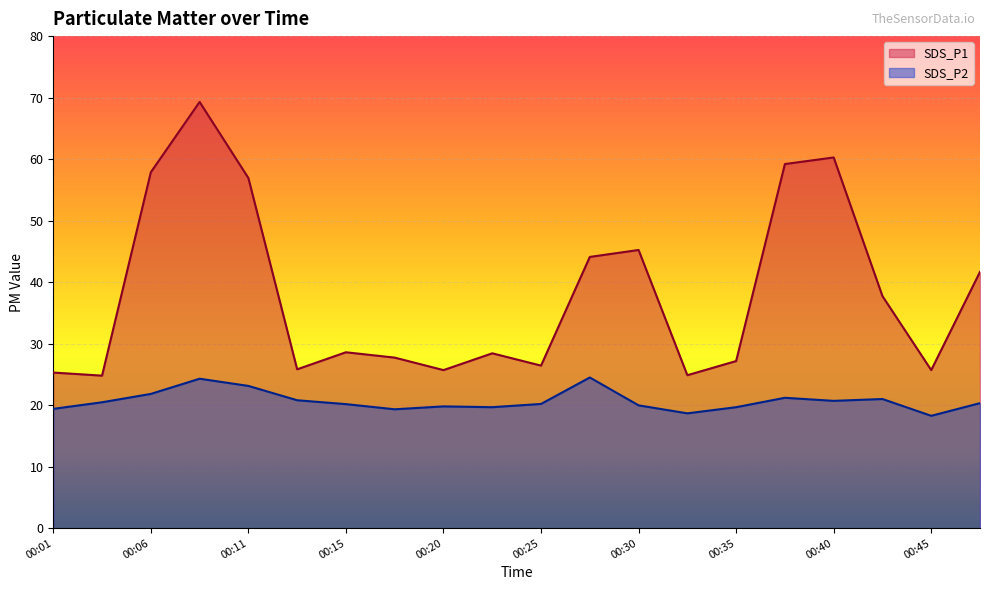

Between 00:01 and 00:30, which series saw the biggest shift?

SDS_P1